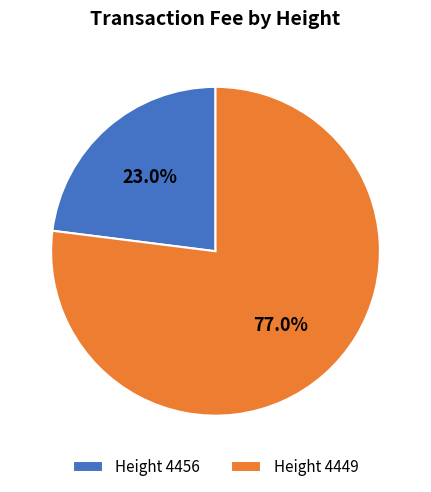

How many slices are in this pie chart?

2